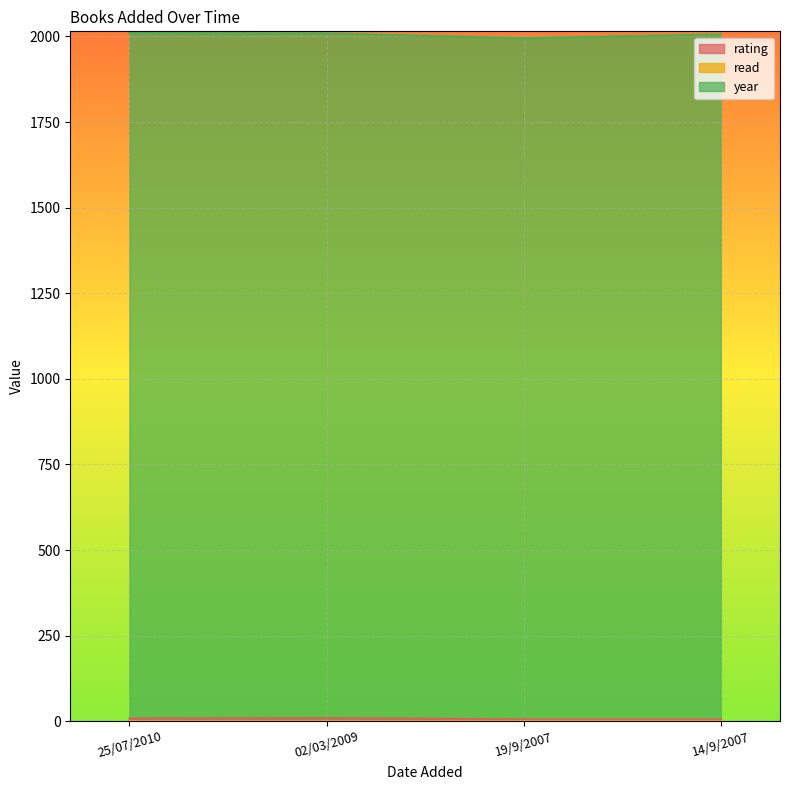

At how many categories does at least one series exceed 236?

4